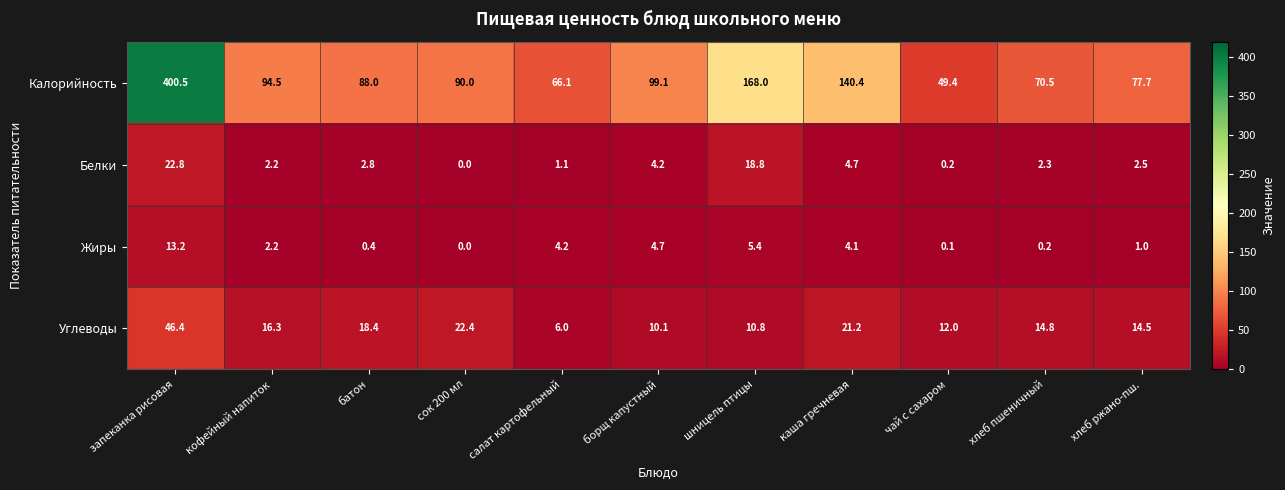

The Белки series shows 8.2 at каша гречневая. True or false?

False